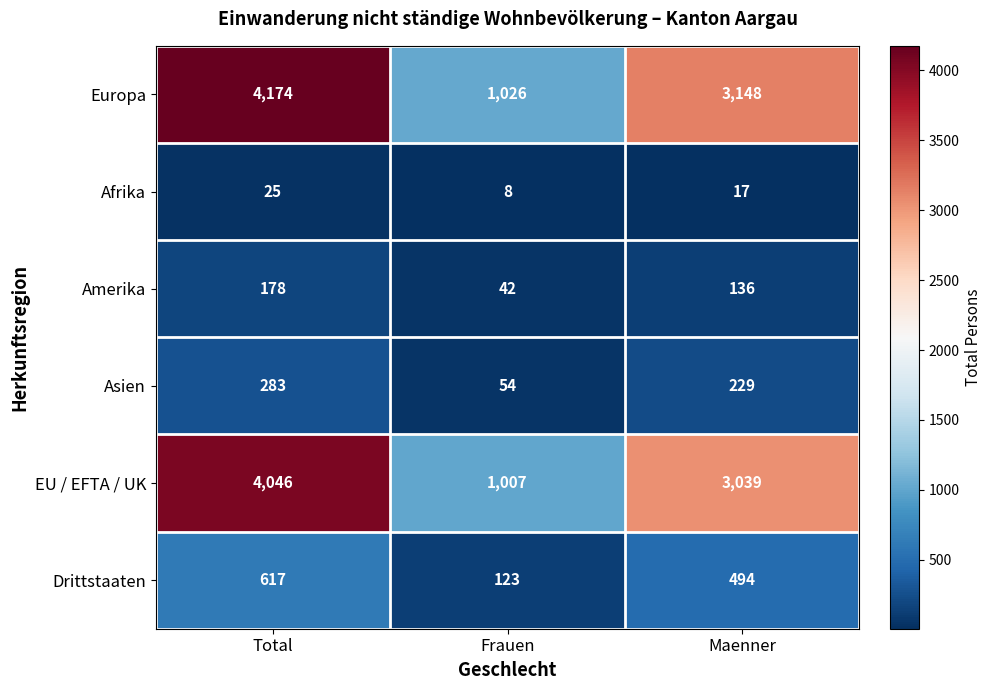

What is the minimum value for EU / EFTA / UK?

1007